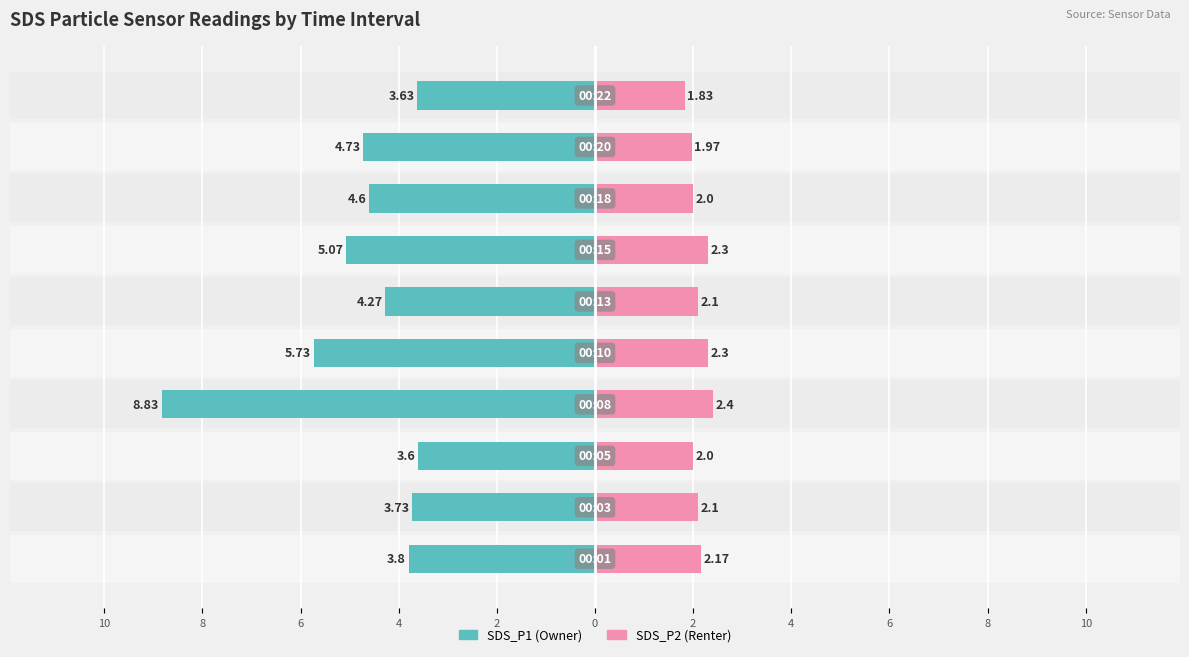

What is the value of the SDS_P2 bar at the 6th from the left?

2.1